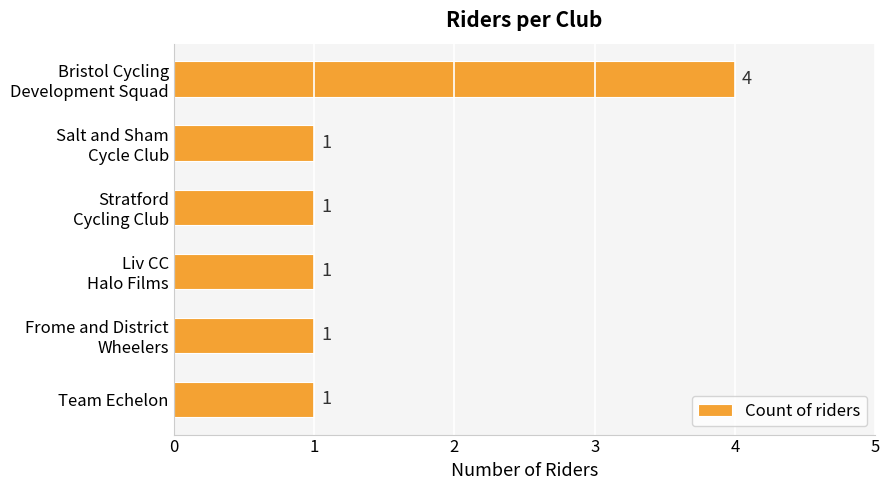

Does the chart contain stacked bars?

No